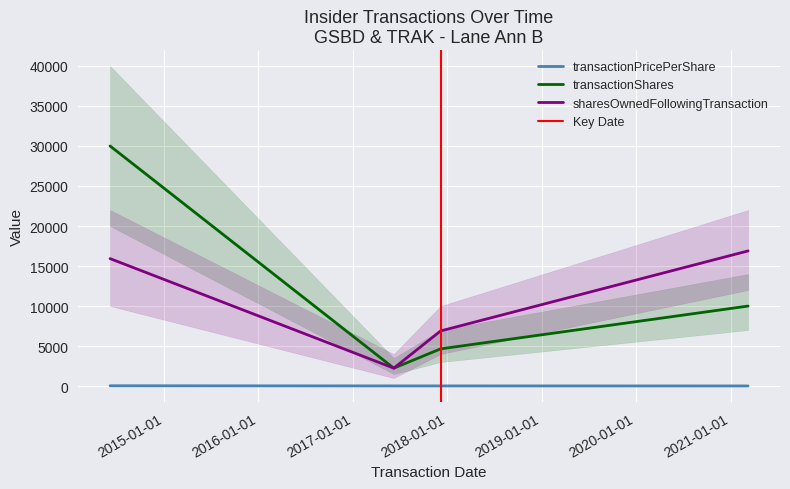

Reading left to right, transcribe all the data shown in this chart.

transactionPricePerShare: 41.3	22.3	21.7	19.2
transactionShares: 30000.0	2240.0	4650.0	10000.0
sharesOwnedFollowingTransaction: 15928.0	2240.0	6890.0	16890.0